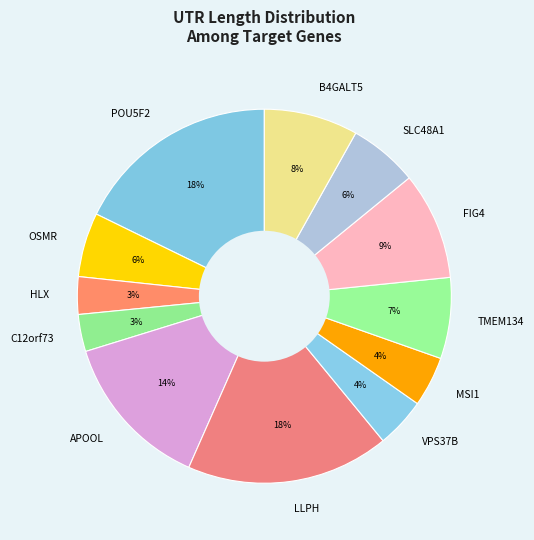

Approximately how many times larger is the value at FIG4 compared to B4GALT5?

1.1